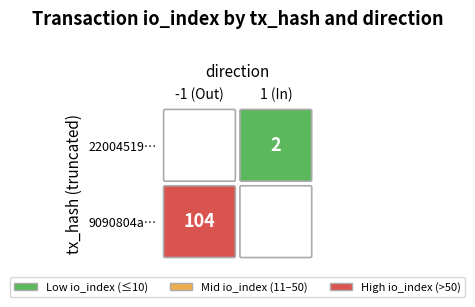

Is the value of 22004519017948dde92693dec9571f90efc2210 at io_index greater than the value of 9090804a2bf5bd7813a645e5942e598778a8e17 at io_index?

No